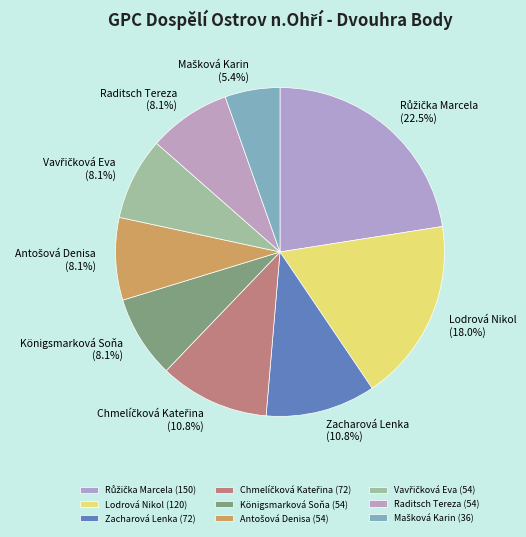

Approximately how many times larger is the value at Zacharová Lenka (72) compared to Raditsch Tereza (54)?

1.3